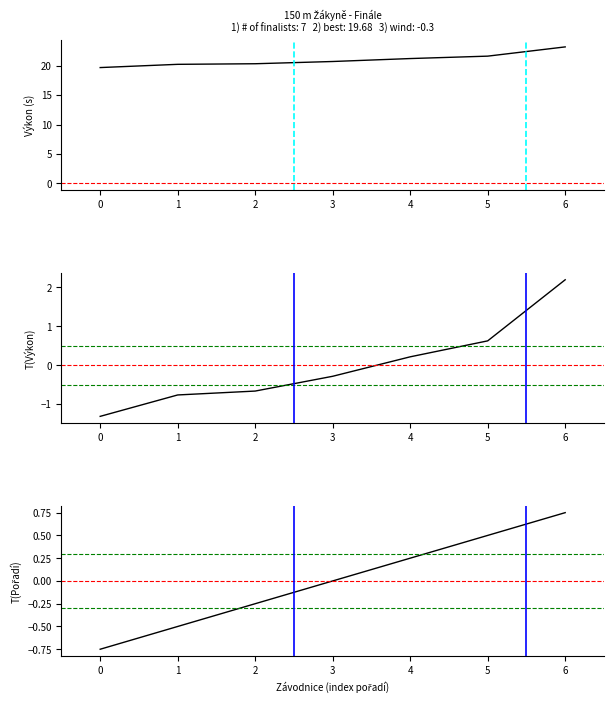

Between 2 and 6, which series saw the biggest shift?

Výkon